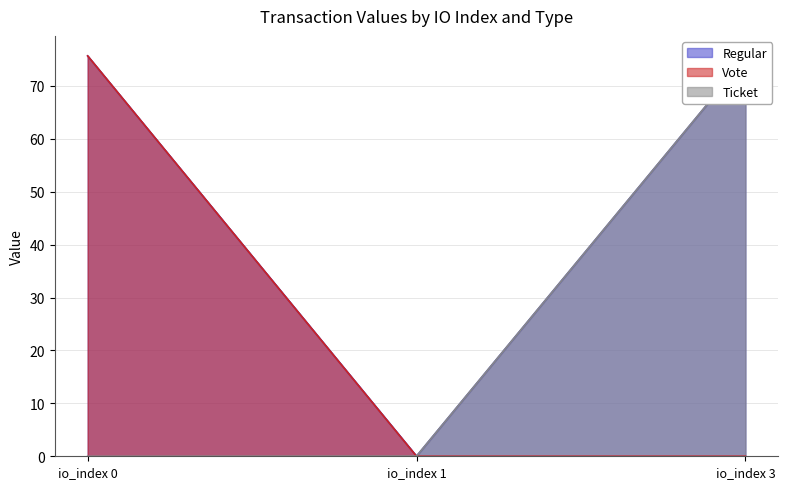

How many data points in Regular are less than 75?

1